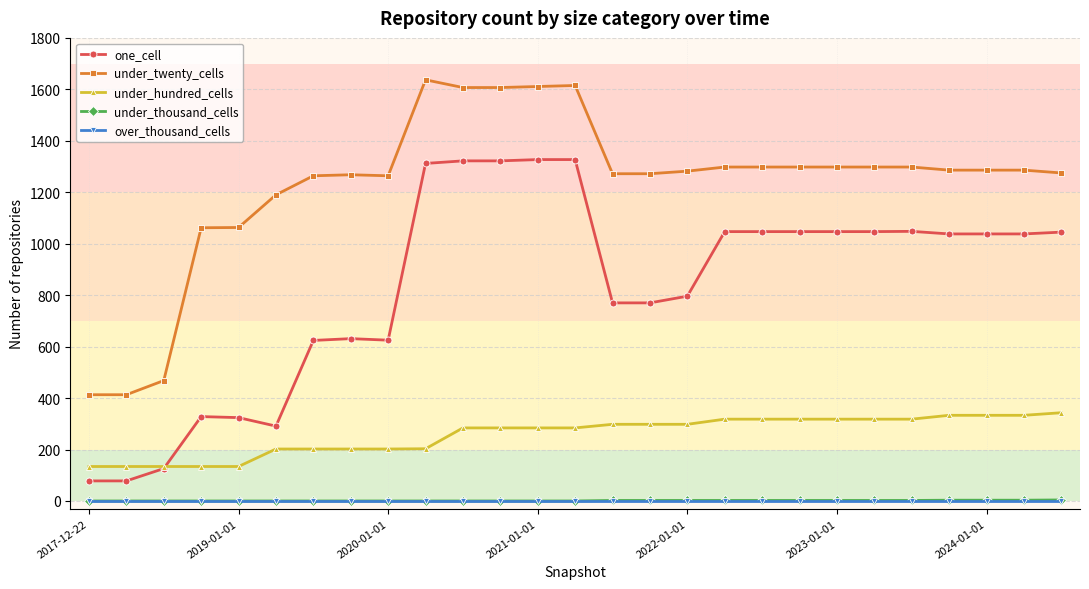

Which series has the largest range (max minus min)?

one_cell